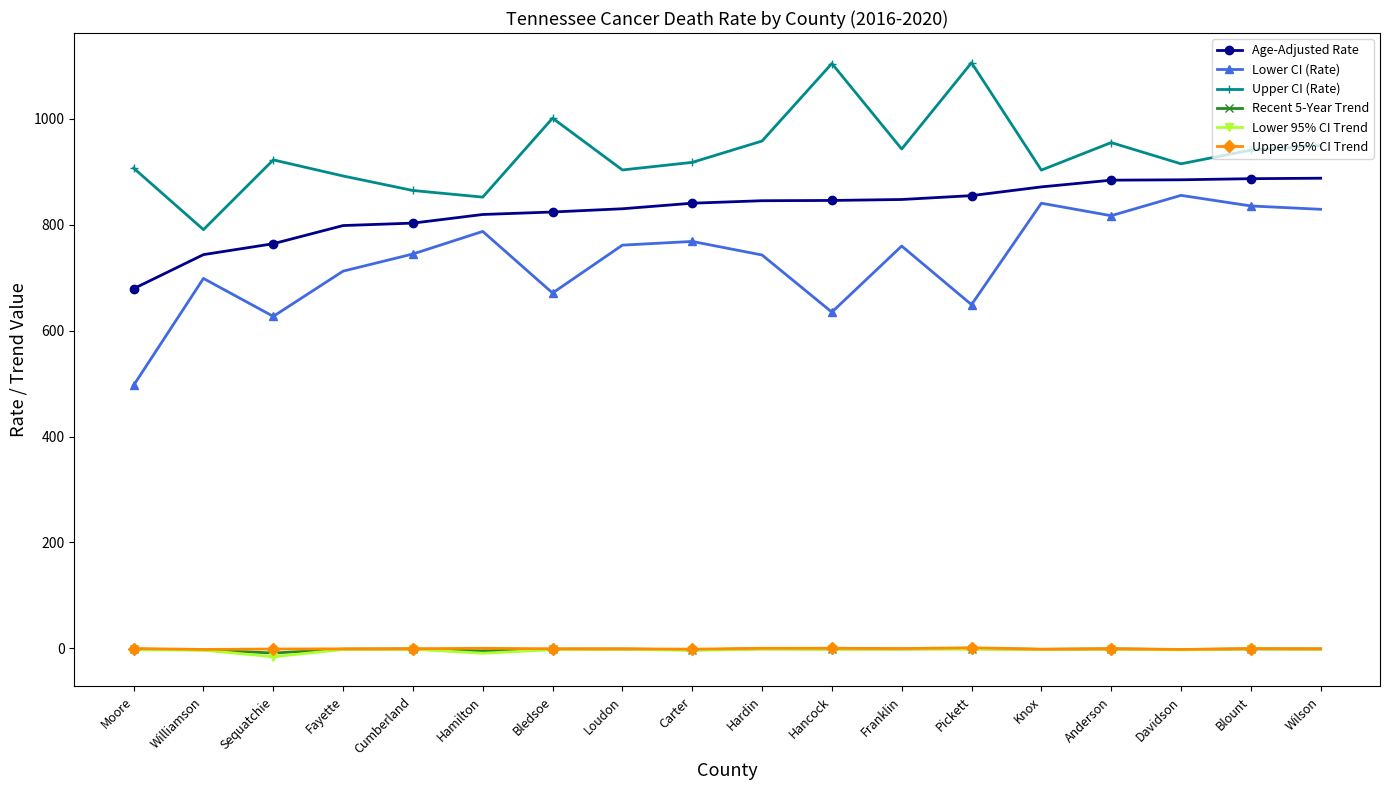

How many data points in Lower 95% CI Trend are less than -2?

9